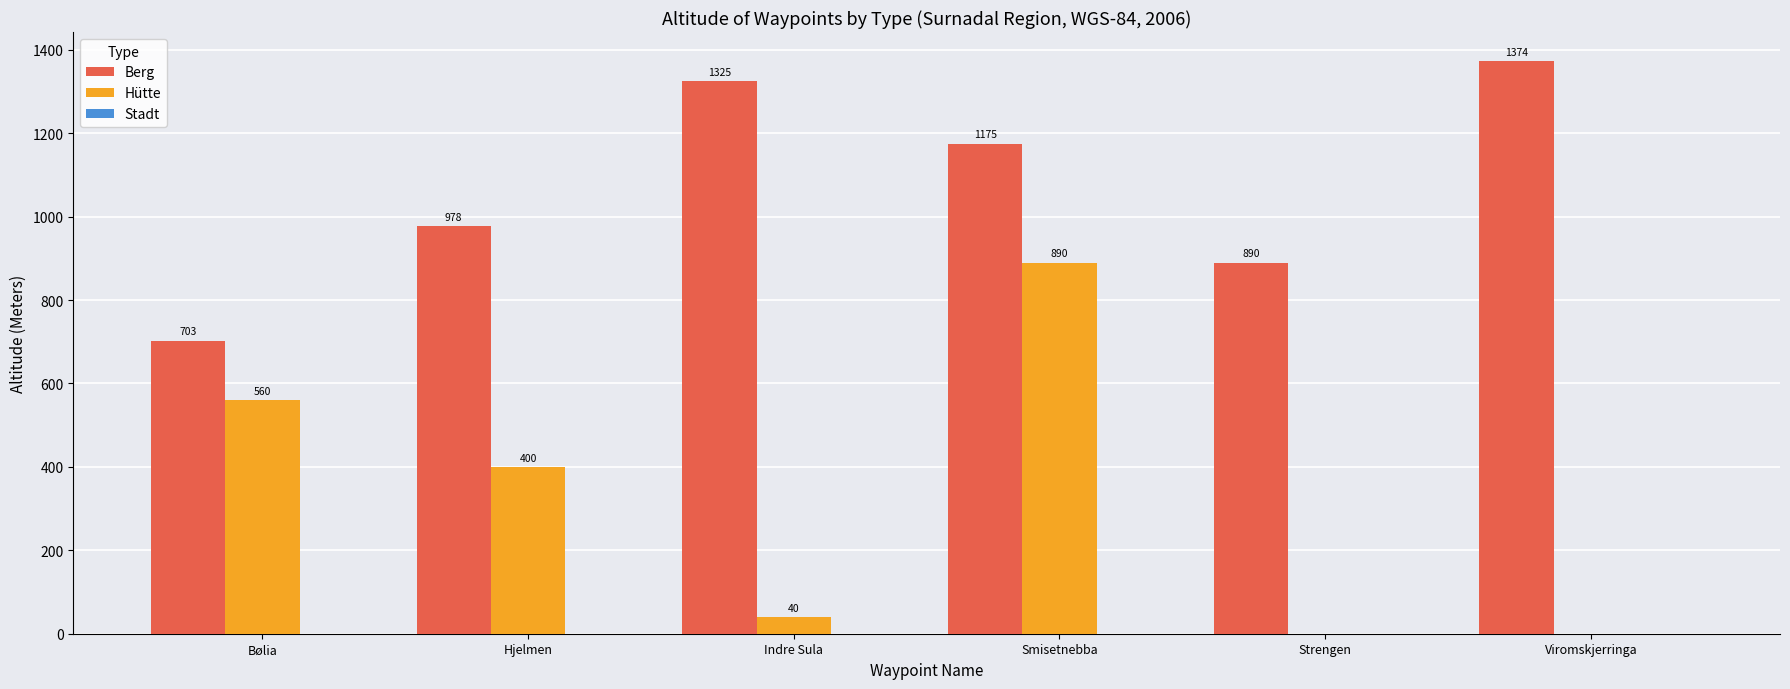

At which category does the chart reach its peak across all series?

Viromskjerringa